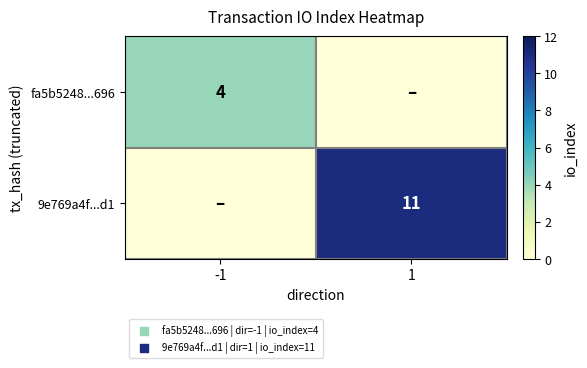

Between -1 and 1, which is larger?

-1